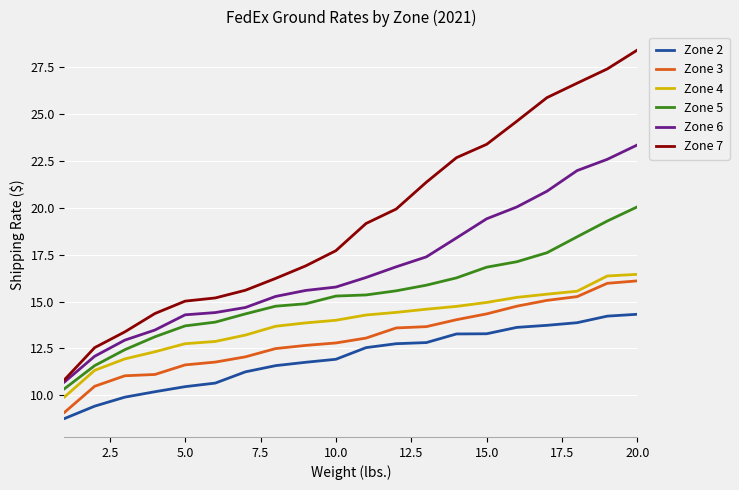

What is the smallest value displayed?

8.8